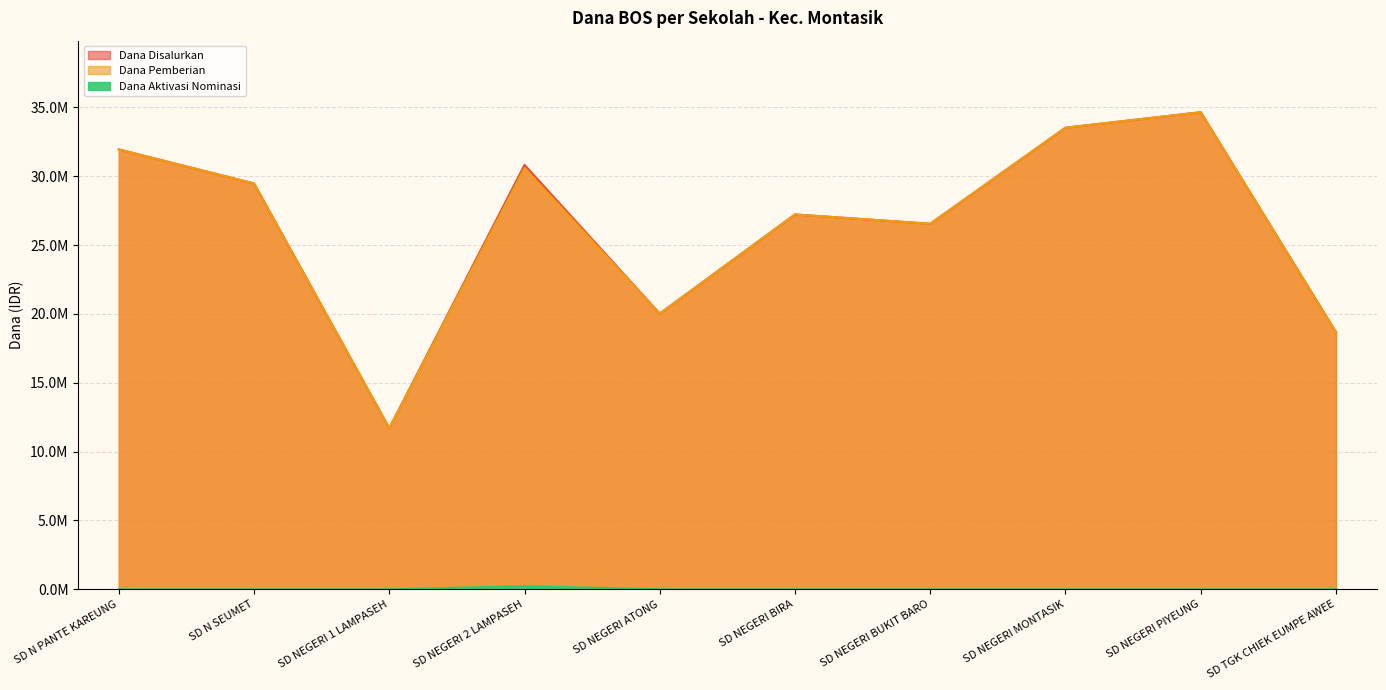

What value does the Dana Disalurkan series have at SD NEGERI 2 LAMPASEH, to the nearest 50?

30825000